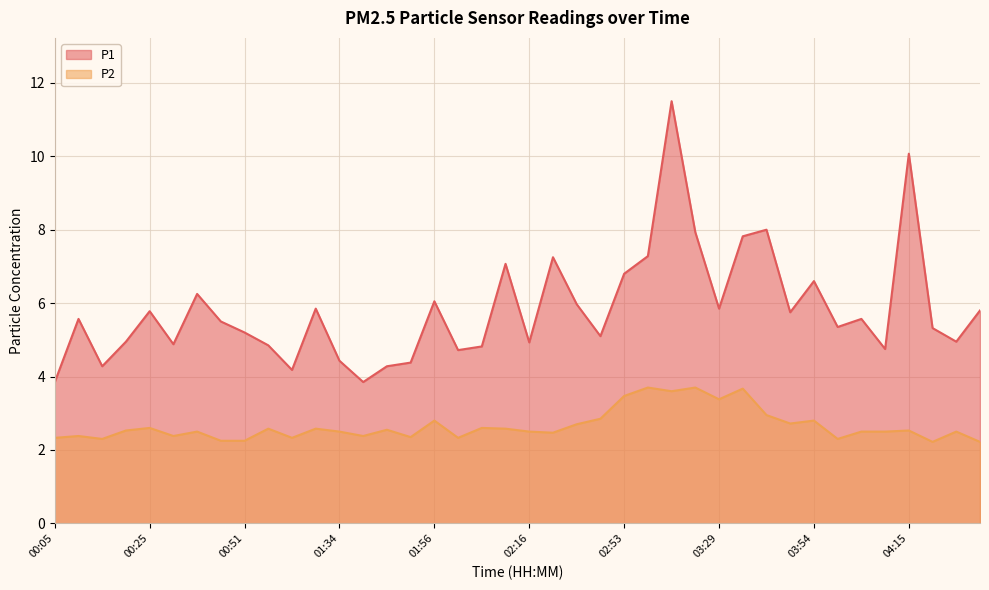

At which category is the sum across all series the highest?

03:08